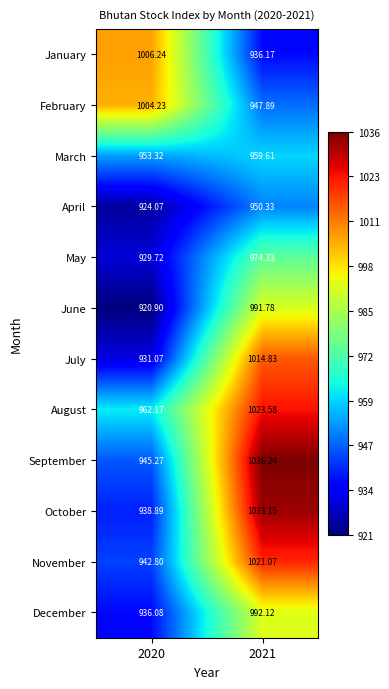

Is the value of September at 2020 greater than the value of April at 2020?

Yes